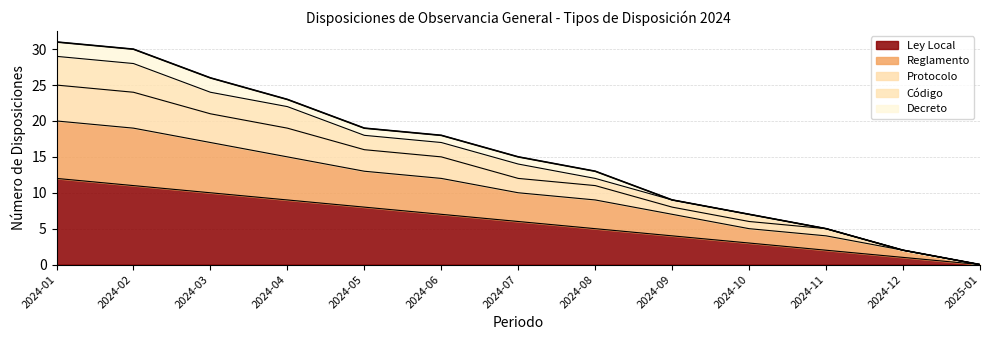

What is the highest value of the Ley Local series?

12